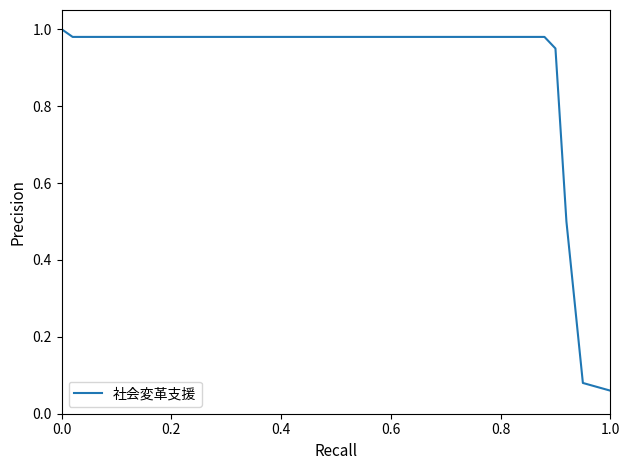

How many series are shown in this chart?

1